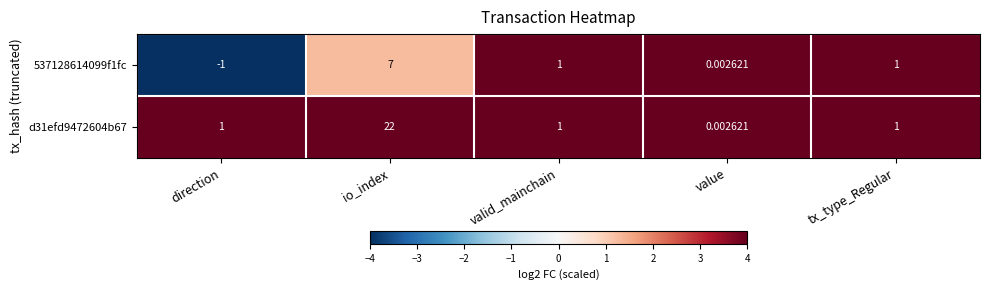

Rank the series by their average value, from lowest to highest.

537128614099f1fc, d31efd9472604b67